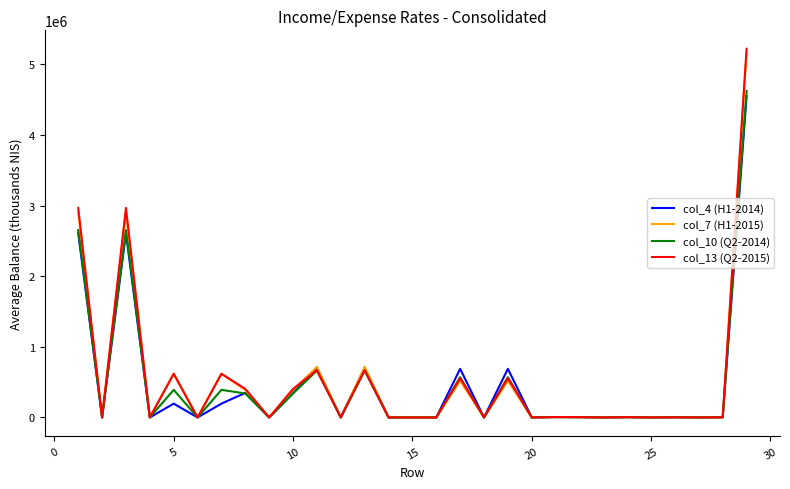

Which series has the widest spread of values?

col_13 (Q2-2015)